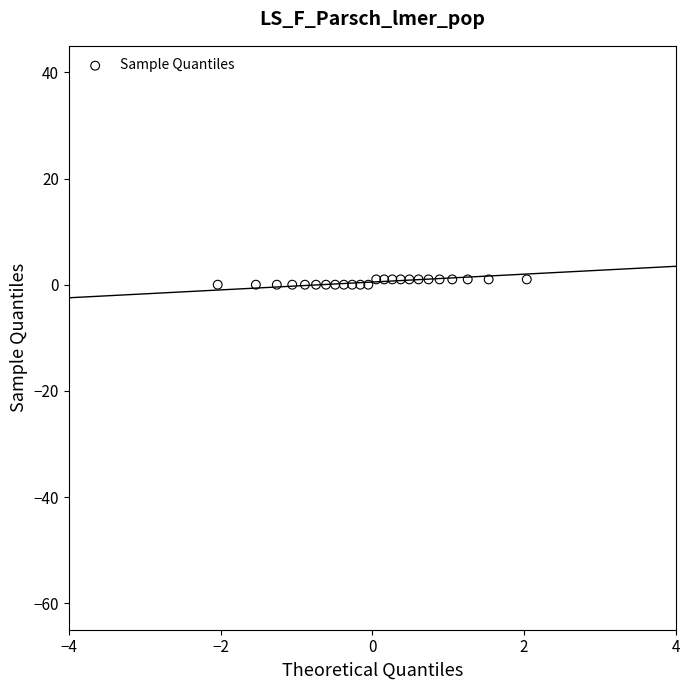

Count the number of points in this scatter plot.

24